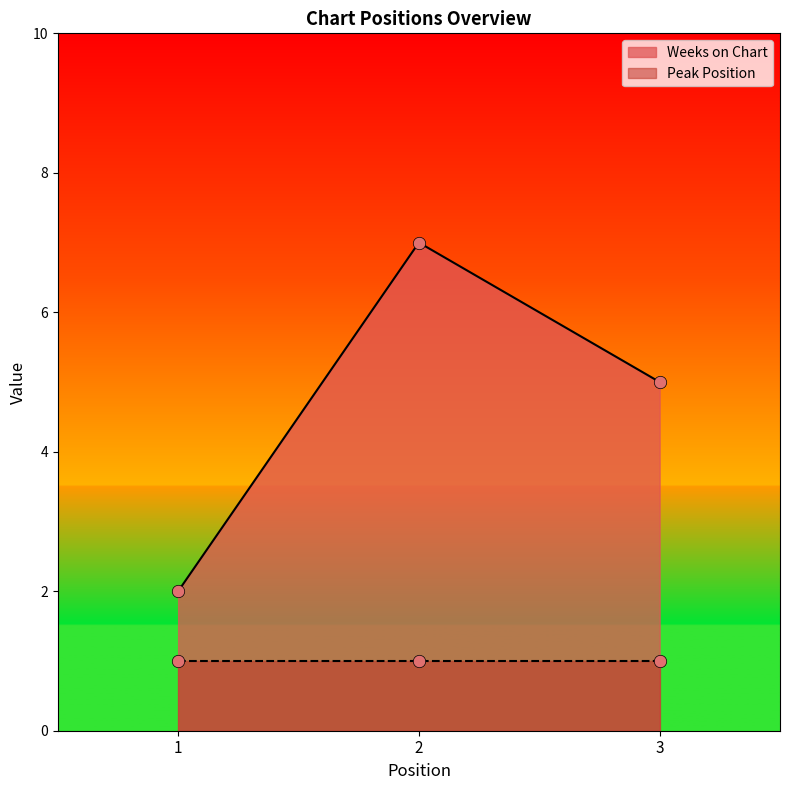

What is the change in value from 1 to 3?

+3